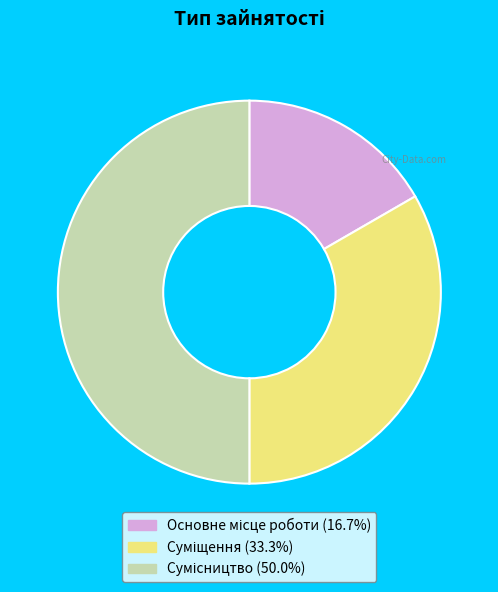

Count the number of slices in the pie.

3